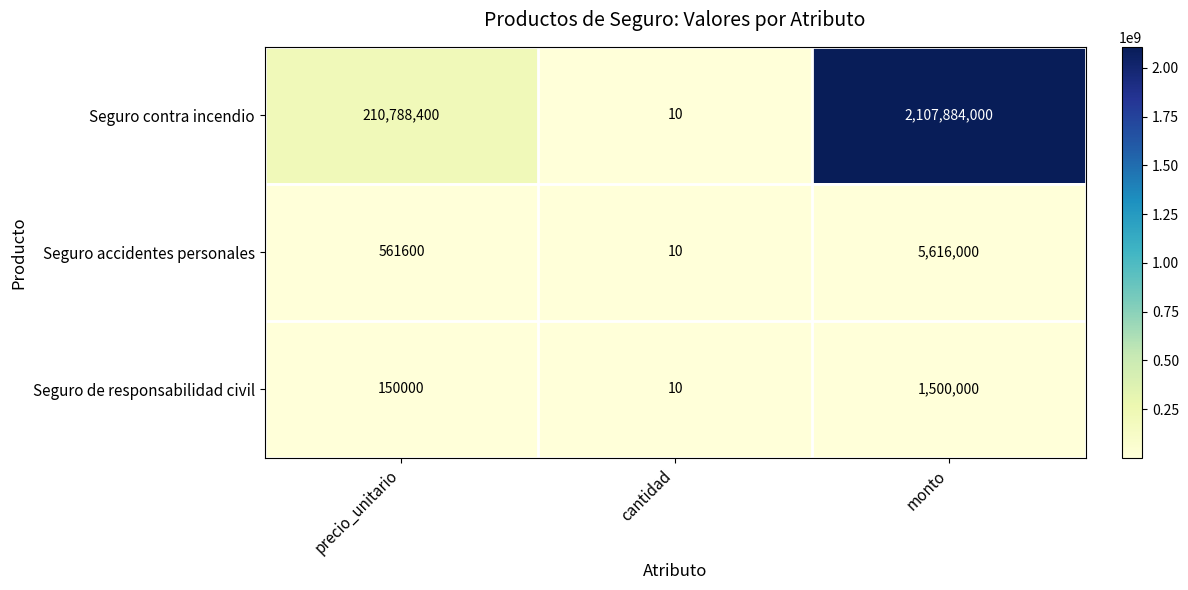

What is the total value across all series at precio_unitario?

211500000